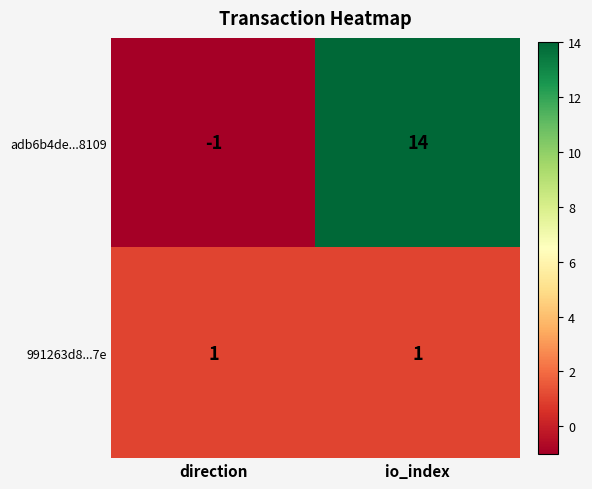

At which category is the sum across all series the highest?

io_index